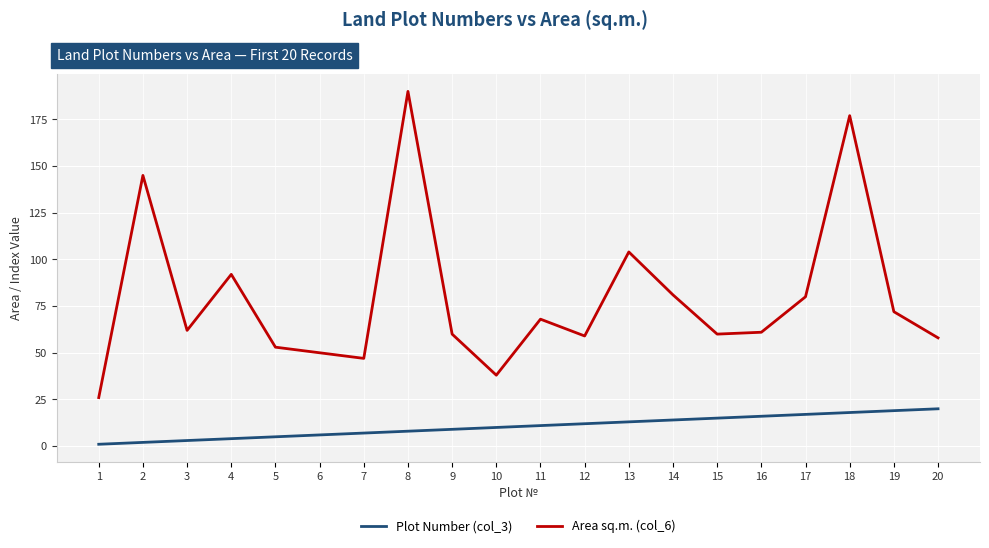

True or false: Plot Number (col_3) and Area sq.m. (col_6) cross at least once.

False